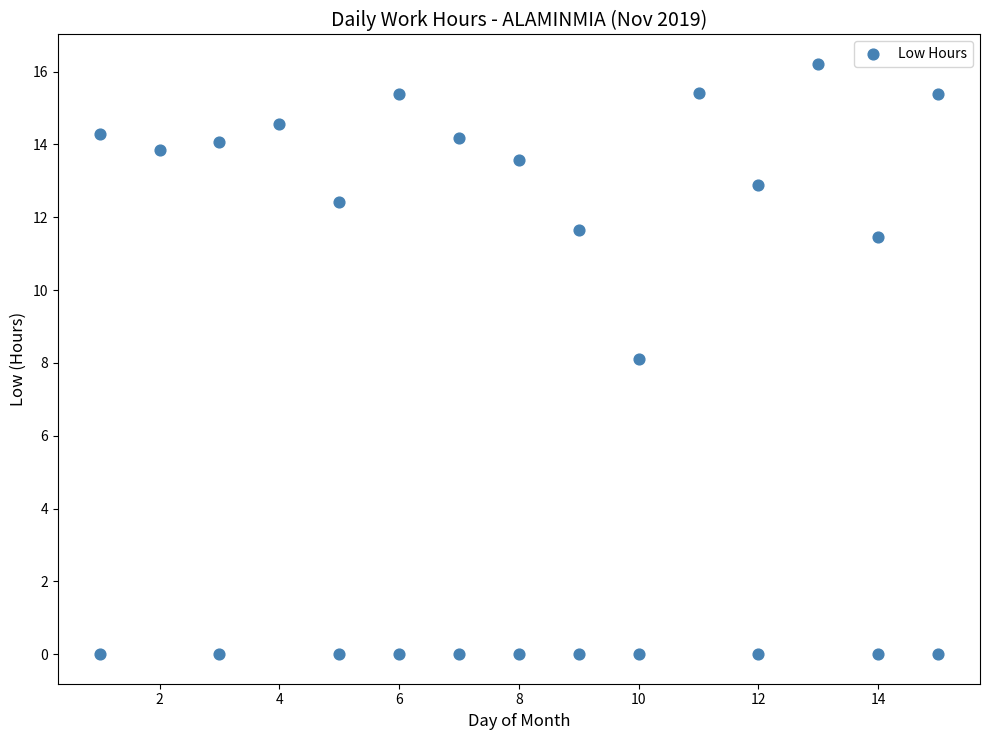

What is the range of X values (max minus min)?

14.0